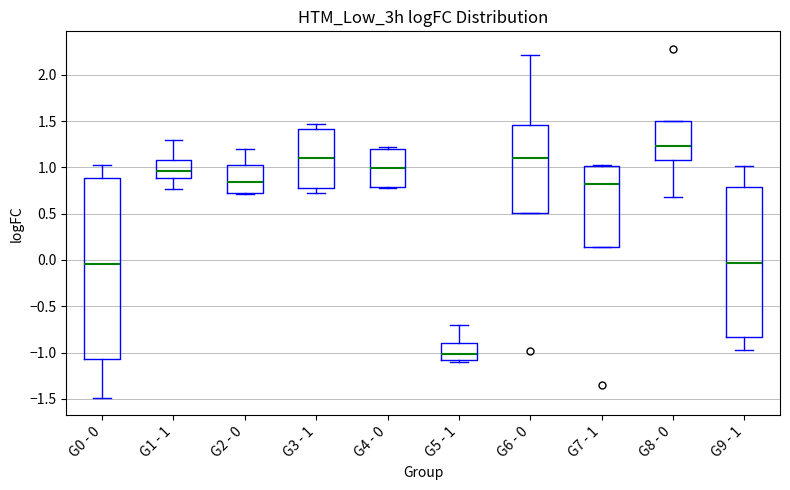

Reading left to right, read every box against the y-axis: the position of its median line, the range the box covers, and the ends of its whiskers. The values are not printed on the chart, so give them approximately, as read against the axis.

G0 - 0: median -0.05, box -1.05 to 0.90, whiskers -1.50 to 1.05
G1 - 1: median 0.95, box 0.90 to 1.10, whiskers 0.75 to 1.30
G2 - 0: median 0.85, box 0.70 to 1.00, whiskers 0.70 to 1.20
G3 - 1: median 1.10, box 0.80 to 1.40, whiskers 0.75 to 1.45
G4 - 0: median 1.00, box 0.80 to 1.20, whiskers 0.80 to 1.20 (just above the box's upper edge)
G5 - 1: median -1.00, box -1.10 to -0.90, whiskers -1.10 (just below the box's lower edge) to -0.70
G6 - 0: median 1.10, box 0.50 to 1.45, whiskers 0.50 to 2.20
G7 - 1: median 0.80, box 0.15 to 1.00, whiskers 0.15 to 1.00
G8 - 0: median 1.25, box 1.10 to 1.50, whiskers 0.70 to 1.50
G9 - 1: median -0.05, box -0.85 to 0.80, whiskers -1.00 to 1.00